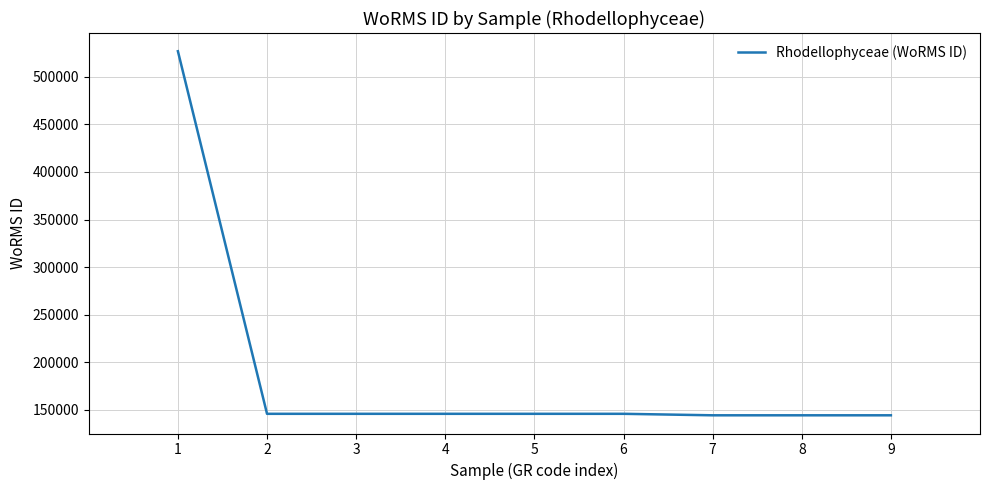

What is the smallest value displayed?

144228